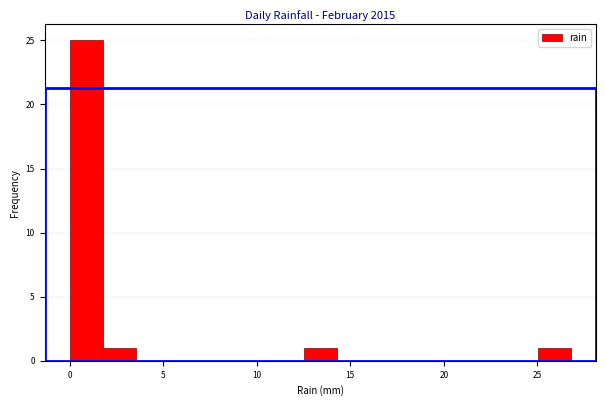

Read against the x-axis, roughly where is the centre of the tallest bar?

1.0